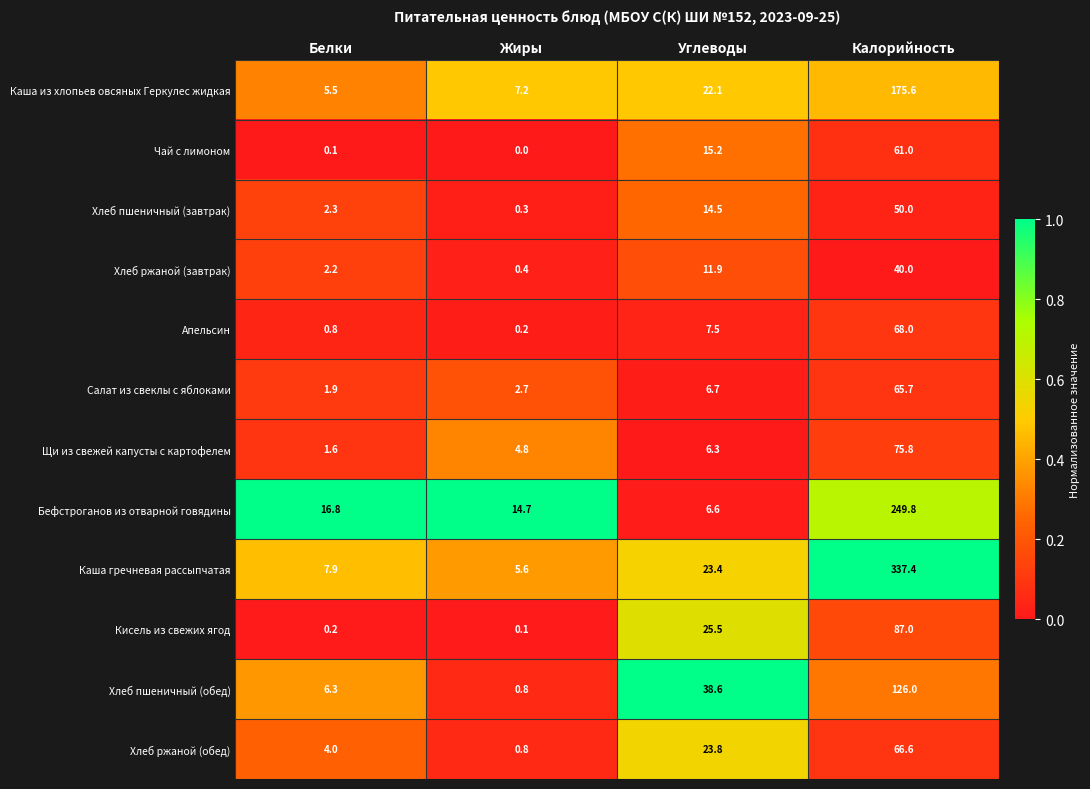

What is the difference between the Хлеб ржаной (завтрак) values at Углеводы and Жиры?

11.5